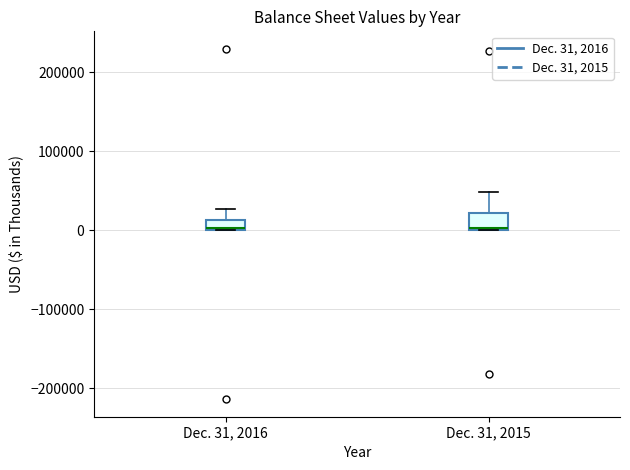

Where does the upper whisker of the box for Dec. 31, 2016 end on the y-axis? The values are not printed on the chart, so give them approximately, as read against the axis.

30000